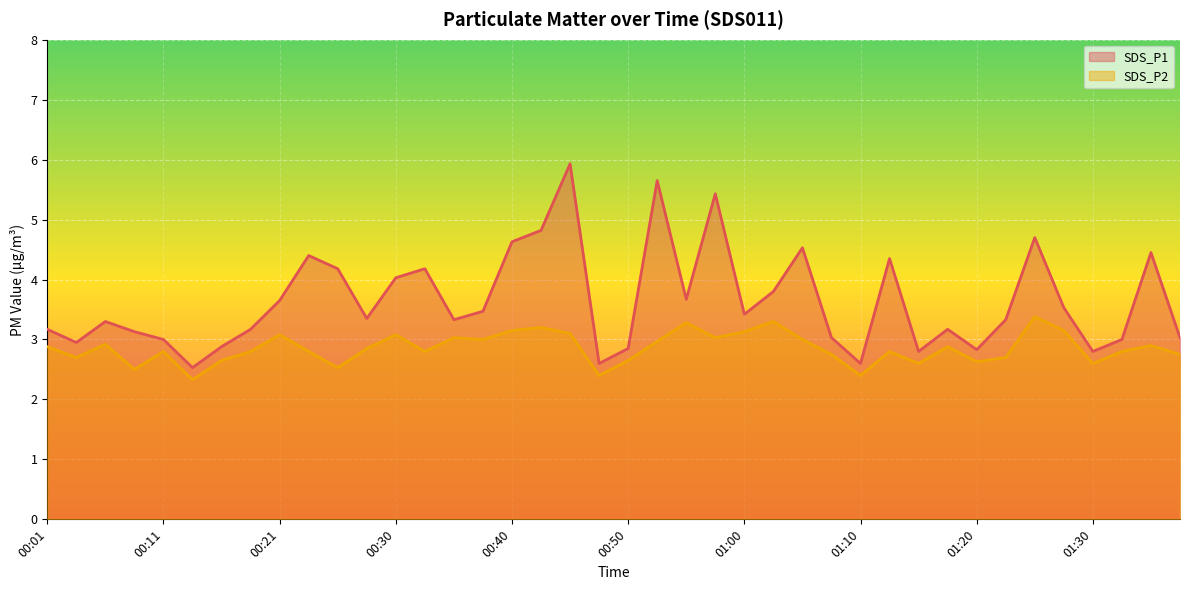

What is the difference between the SDS_P1 values at 01:05 and 00:33?

0.4